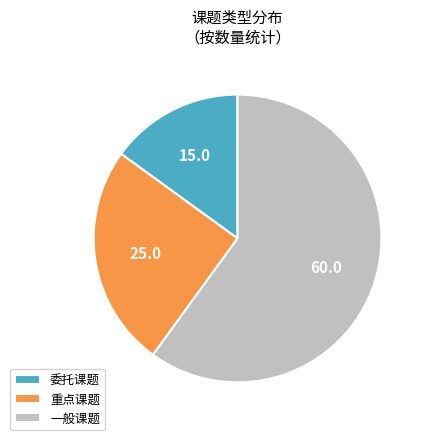

Which category has the smallest portion of the pie?

委托课题